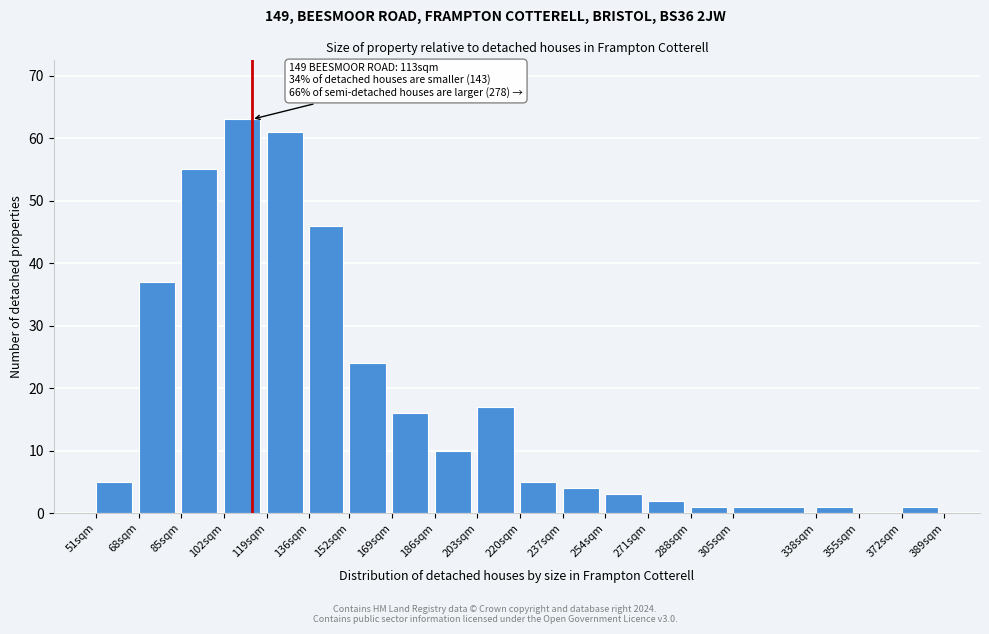

Reading left to right, list all the values displayed in this chart.

51sqm=5	68sqm=37	85sqm=55	102sqm=63	119sqm=61	136sqm=46	152sqm=24	169sqm=16	186sqm=10	203sqm=17	220sqm=5	237sqm=4	254sqm=3	271sqm=2	288sqm=1	305sqm=1	338sqm=1	355sqm=0	372sqm=1